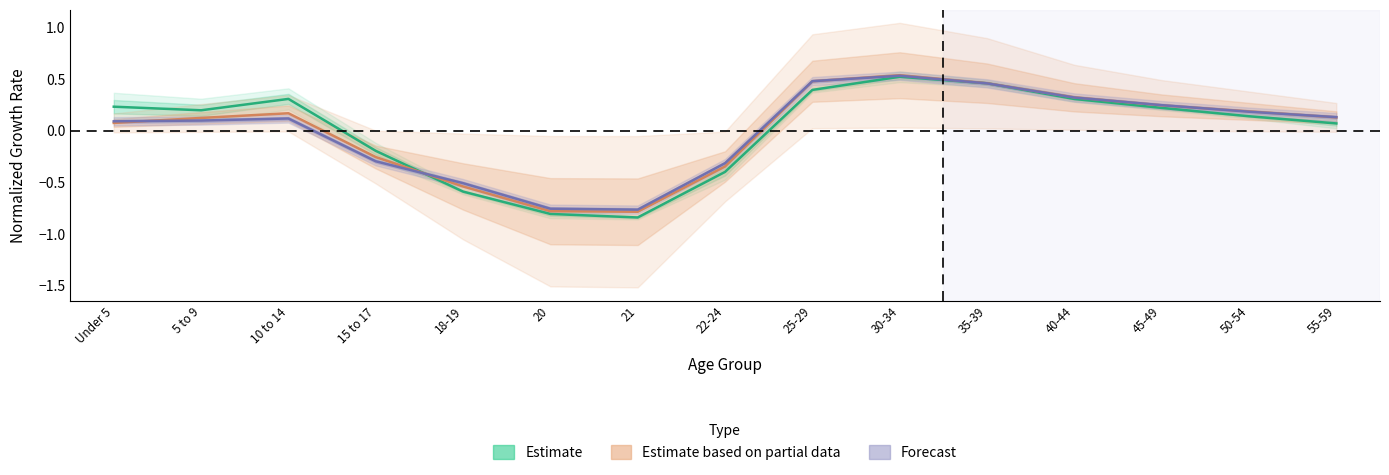

The Estimate based on partial data series shows -0.3 at 15 to 17. True or false?

True